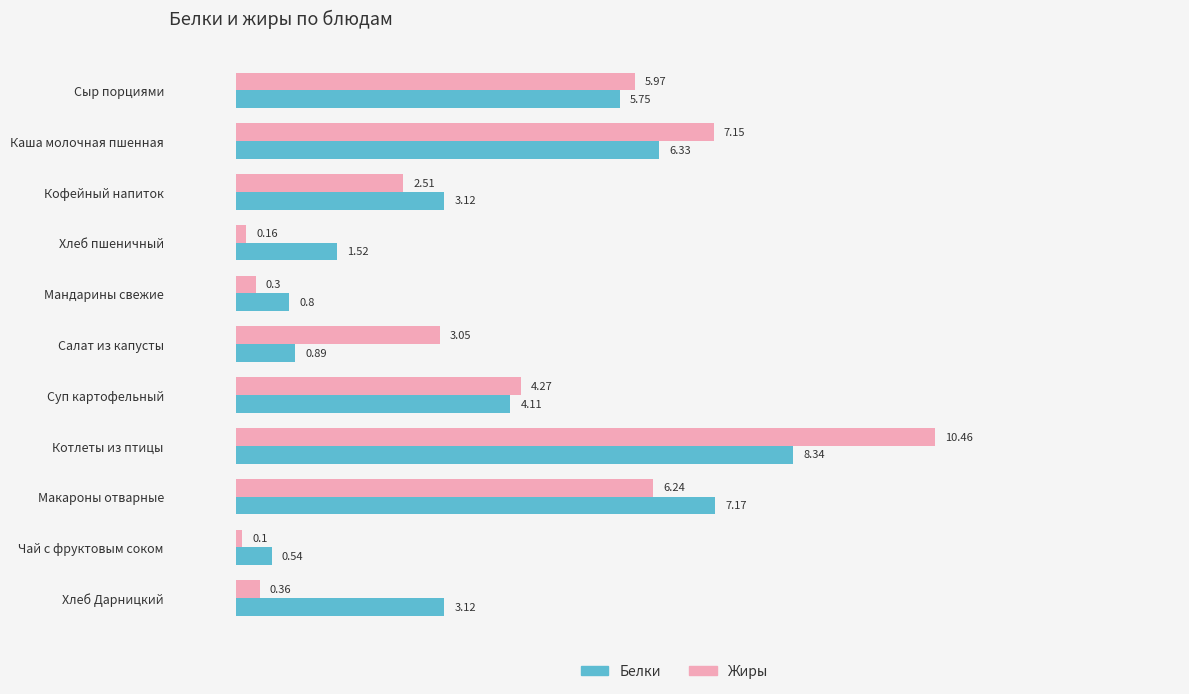

What is the minimum value for Жиры?

0.1